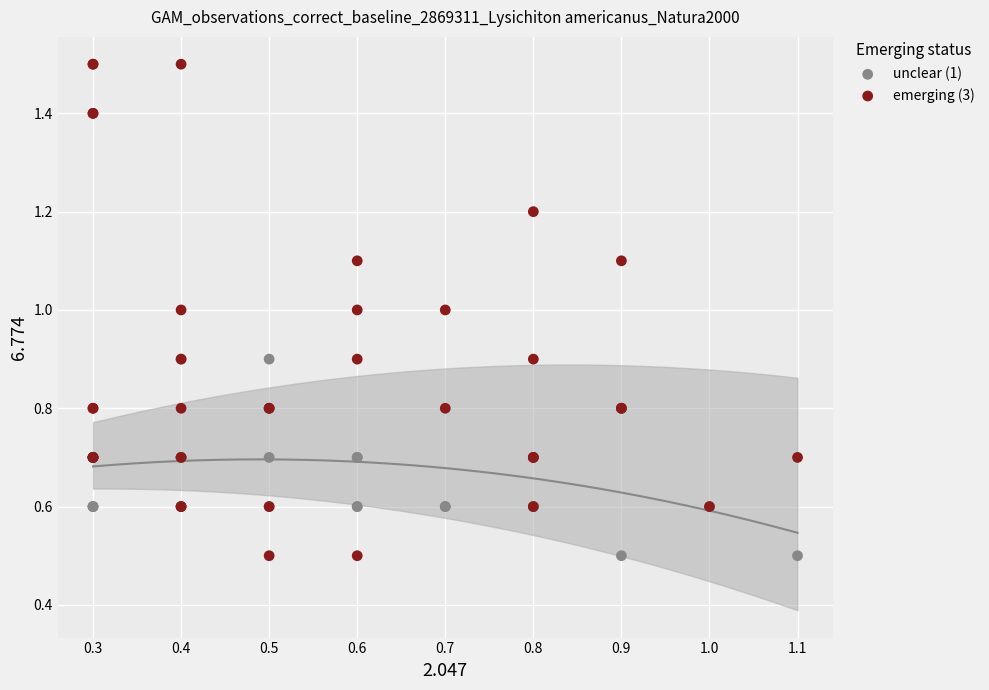

Which series has the largest Y range (max minus min)?

emerging (3)